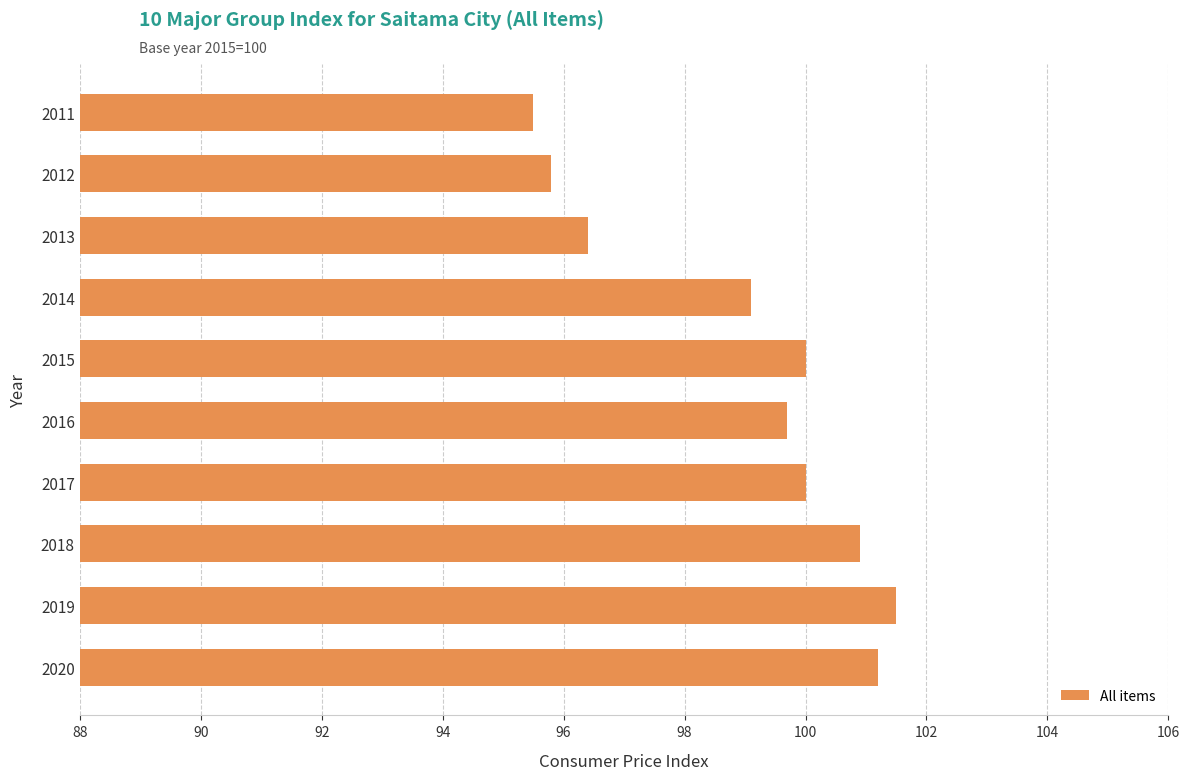

Does the chart contain any negative values?

No